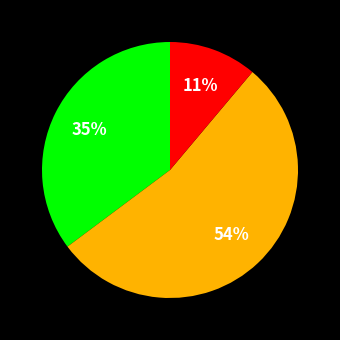

Does any single category account for the majority?

Yes